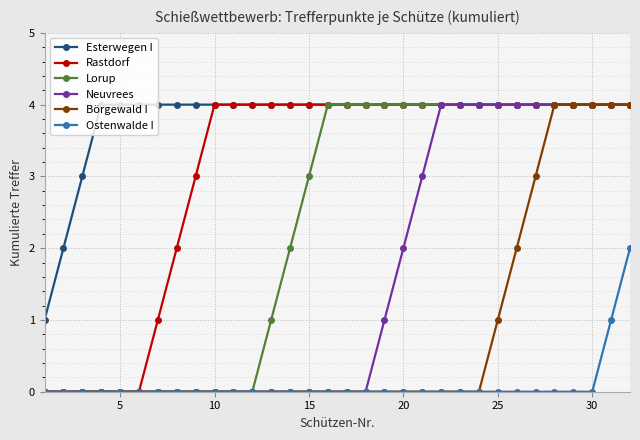

Which series has the largest total across all categories?

Esterwegen I